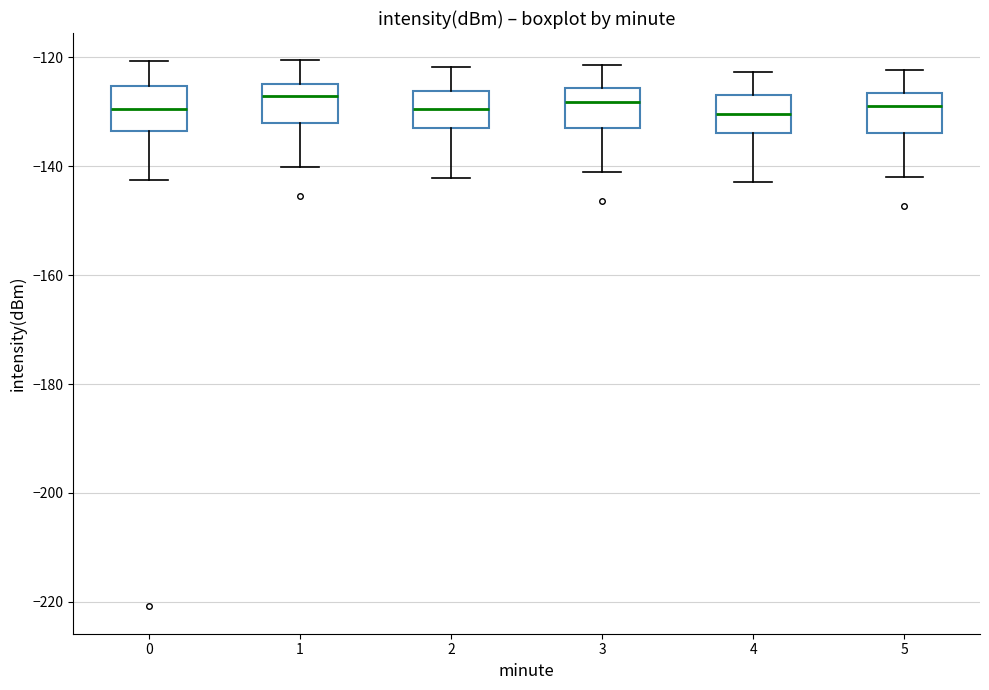

Reading left to right, read every box against the y-axis: the position of its median line, the range the box covers, and the ends of its whiskers. The values are not printed on the chart, so give them approximately, as read against the axis.

0: median -130, box -134 to -126, whiskers -142 to -120
1: median -128, box -132 to -124, whiskers -140 to -120
2: median -130, box -134 to -126, whiskers -142 to -122
3: median -128, box -132 to -126, whiskers -142 to -122
4: median -130, box -134 to -128, whiskers -142 to -122
5: median -130, box -134 to -126, whiskers -142 to -122